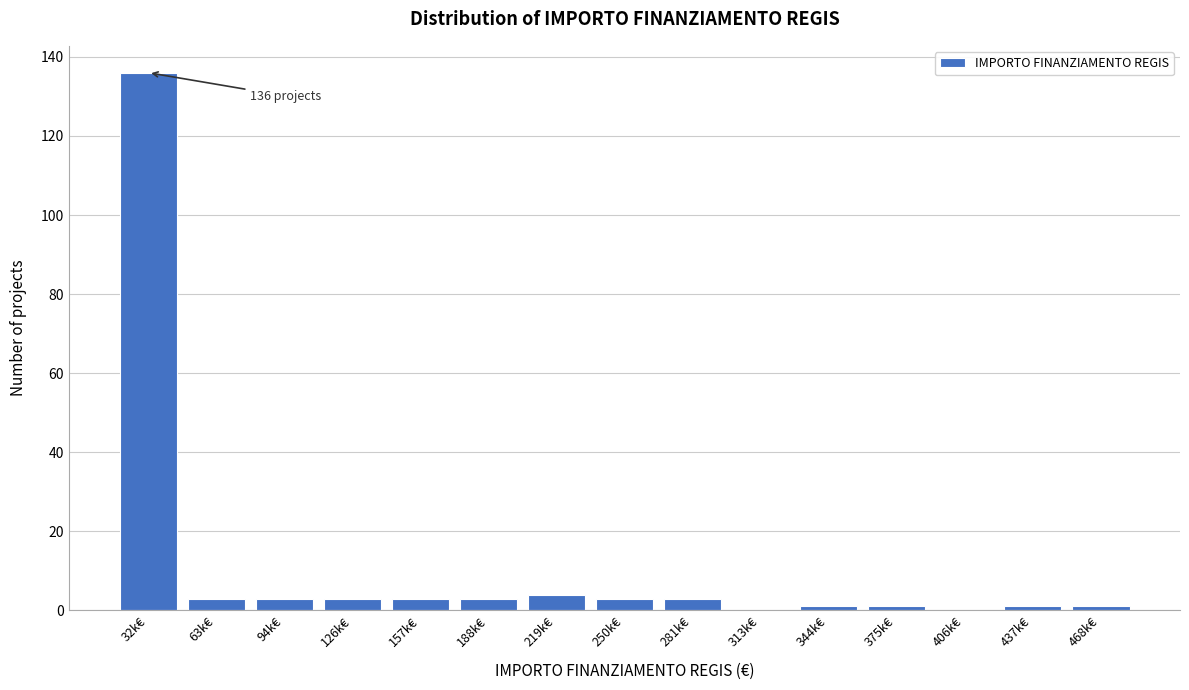

Reading left to right, transcribe all the data shown in this chart.

32k€=136	63k€=3	94k€=3	126k€=3	157k€=3	188k€=3	219k€=4	250k€=3	281k€=3	313k€=0	344k€=1	375k€=1	406k€=0	437k€=1	468k€=1